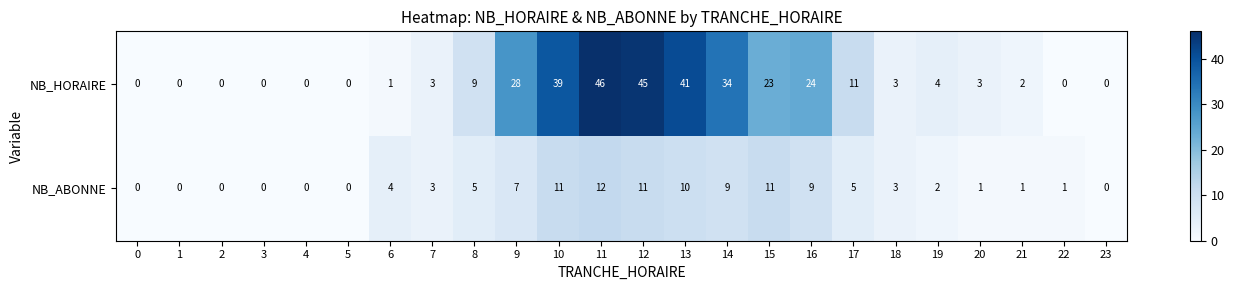

Rank the series by their average value, from lowest to highest.

NB_ABONNE, NB_HORAIRE